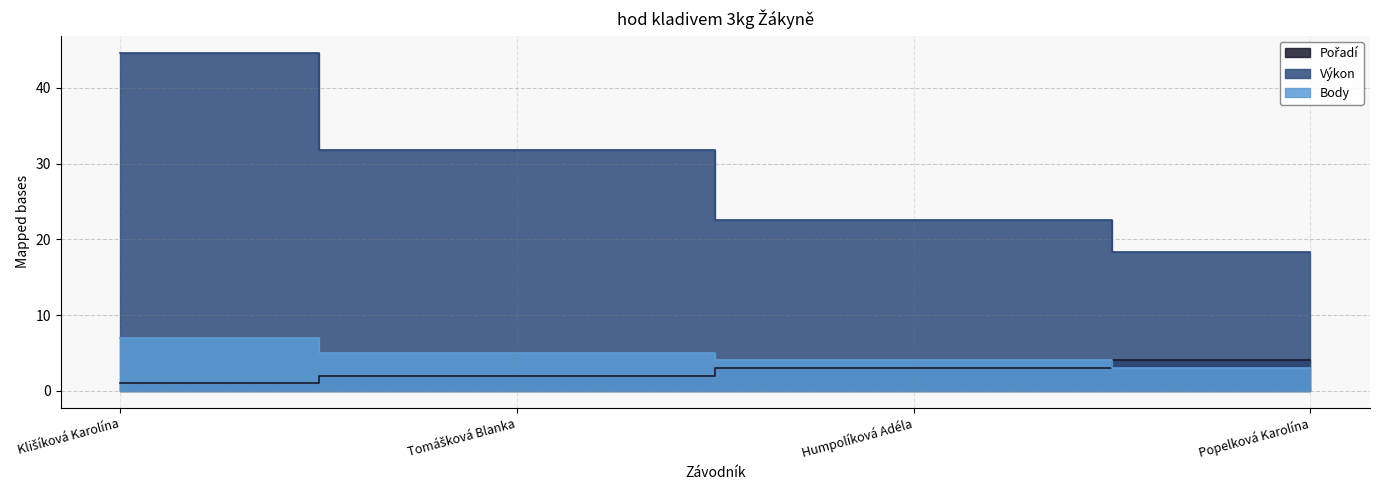

List the labels in order of Body value, largest first.

Klišíková Karolína, Tomášková Blanka, Humpolíková Adéla, Popelková Karolína